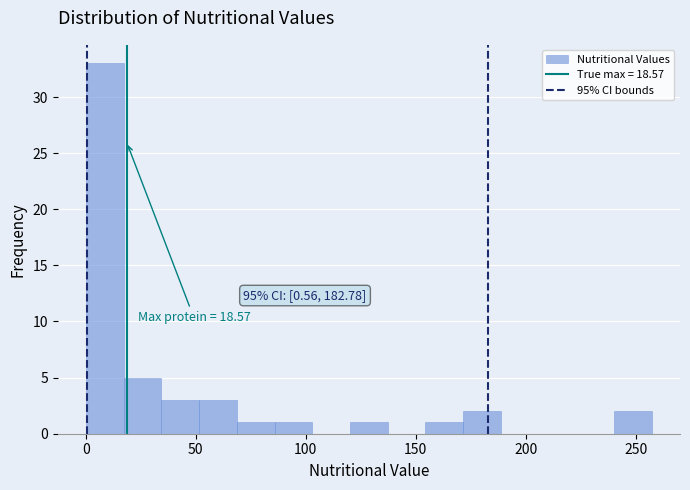

Read against the x-axis, roughly where is the centre of the tallest bar?

10